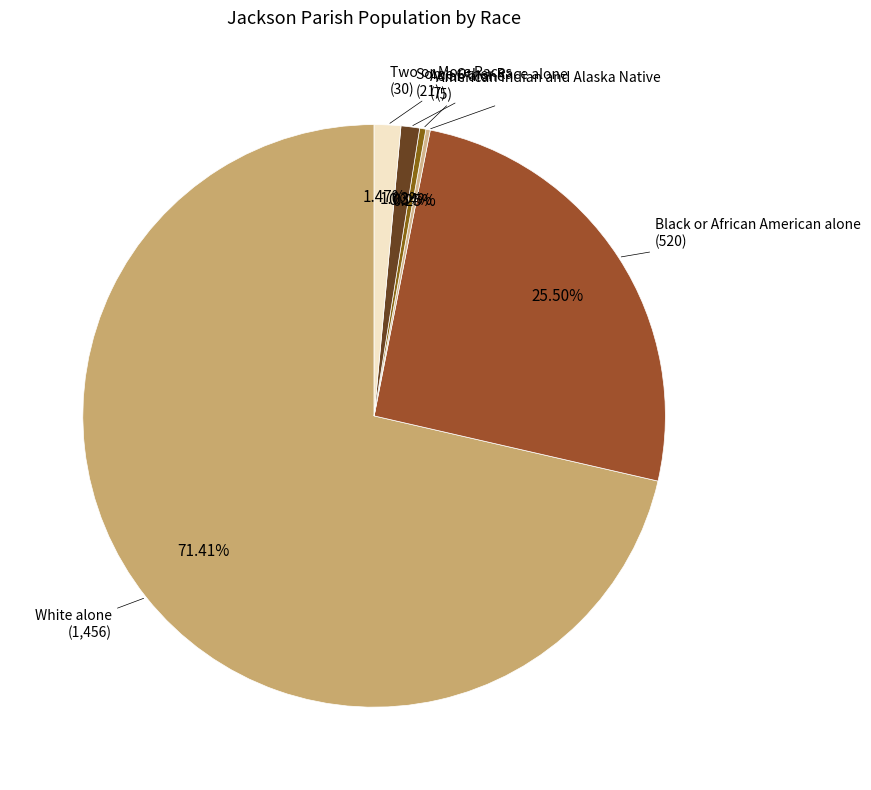

To the nearest percent, what is the average slice percentage?

17%